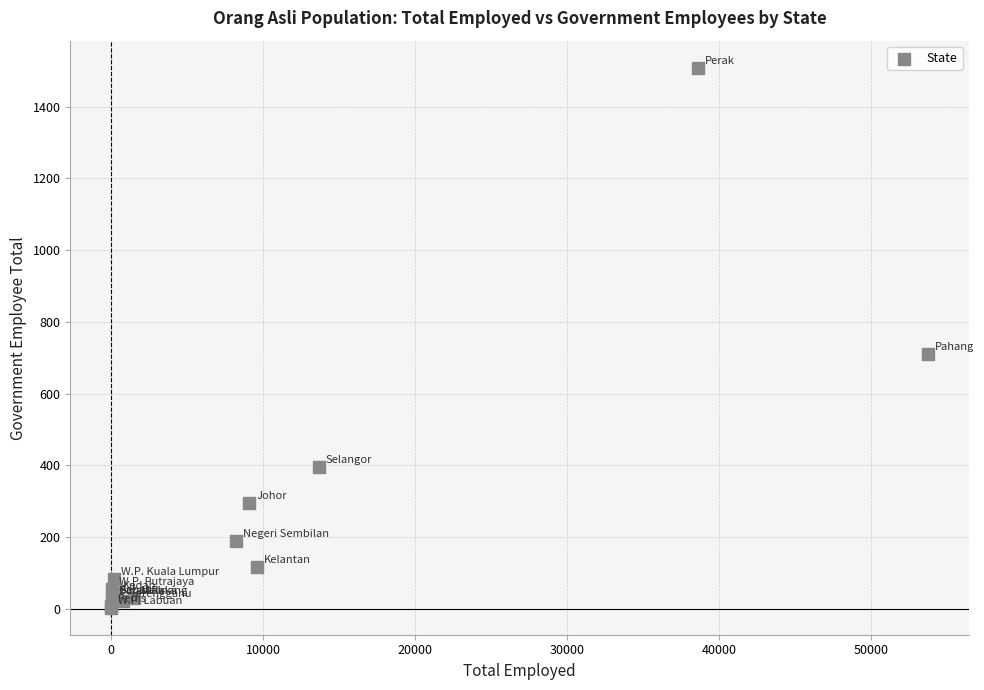

What Y value in the scatter plot is closest to 756?

711